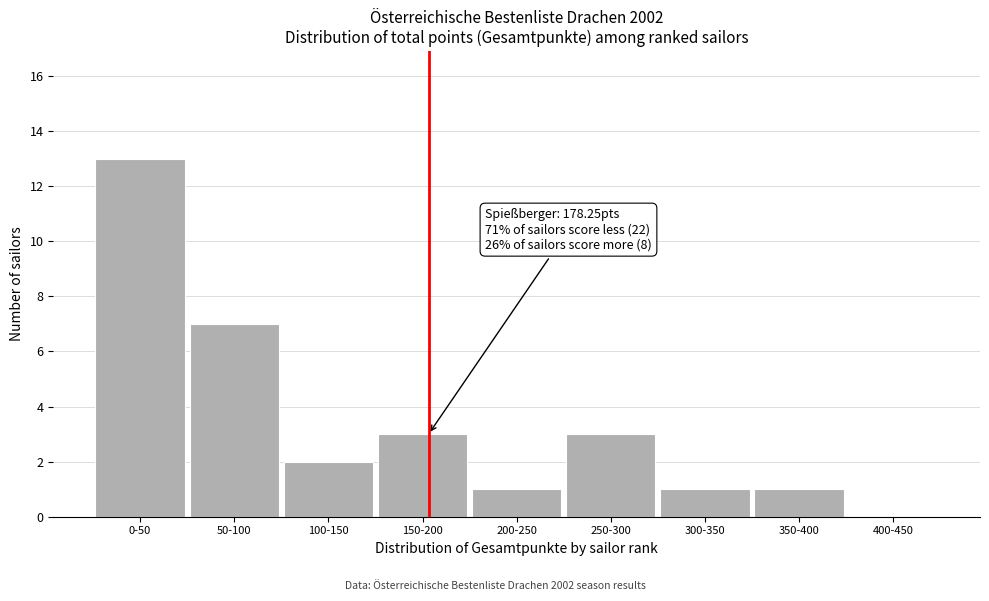

What is the sum of the values at 150-200 and 250-300?

6